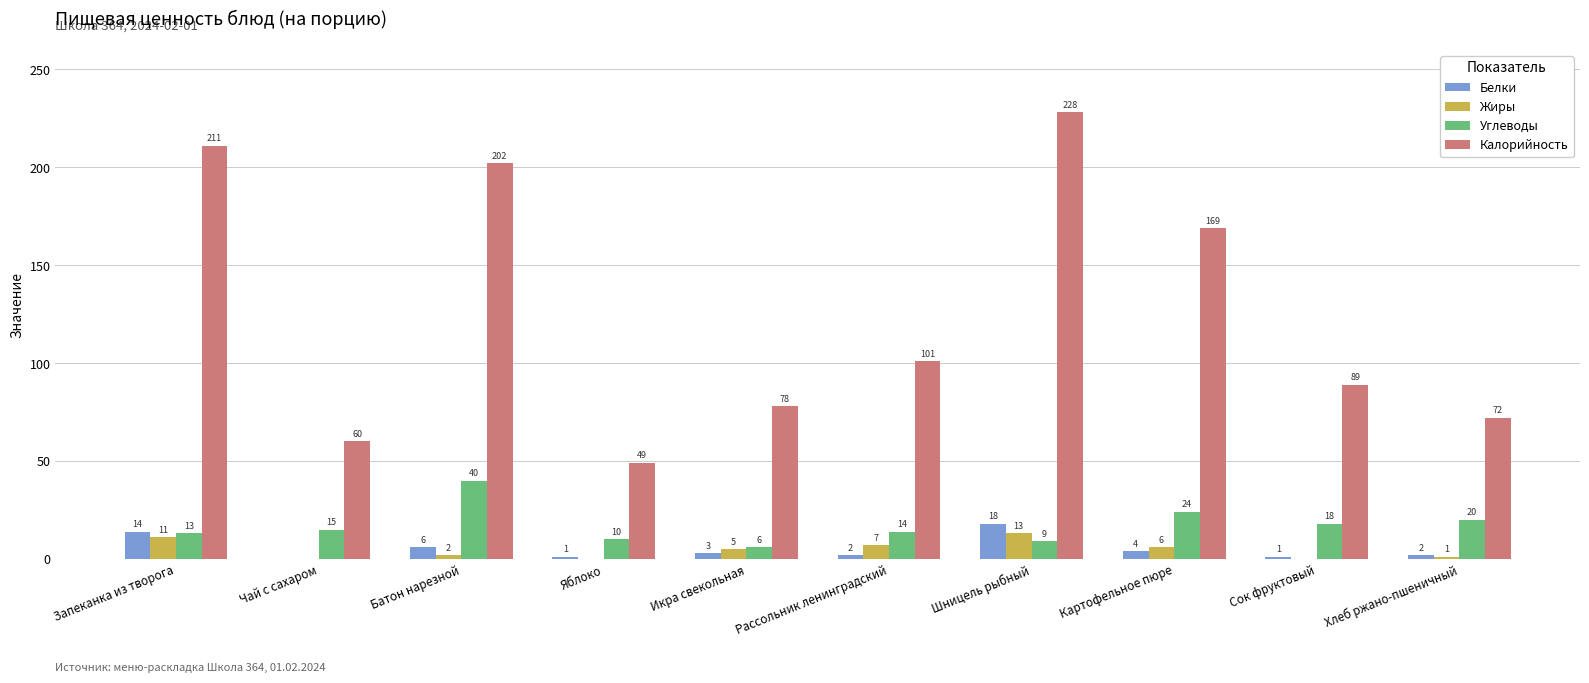

Which category has the highest value across all series?

Шницель рыбный